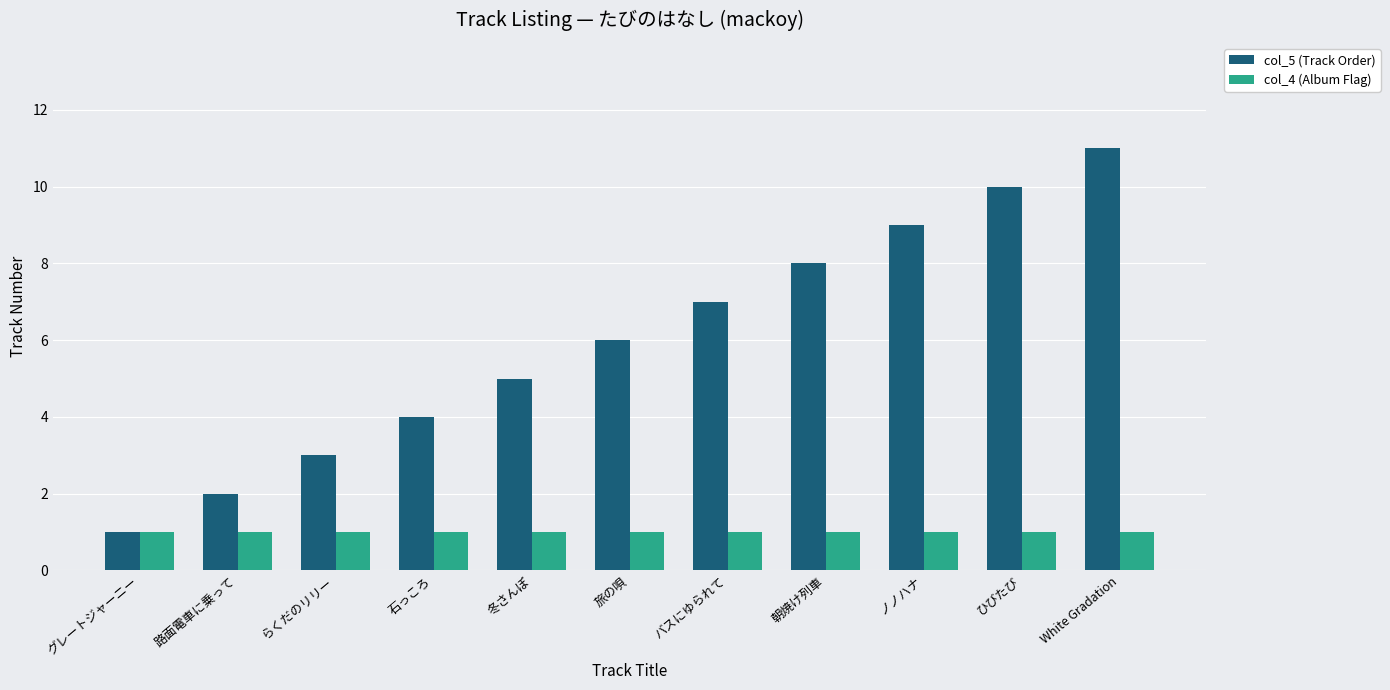

Rank the categories by col_5 (Track Order) value from highest to lowest.

White Gradation, ひびたび, ノノハナ, 朝焼け列車, バスにゆられて, 旅の唄, 冬さんぽ, 石っころ, らくだのリリー, 路面電車に乗って, グレートジャーニー